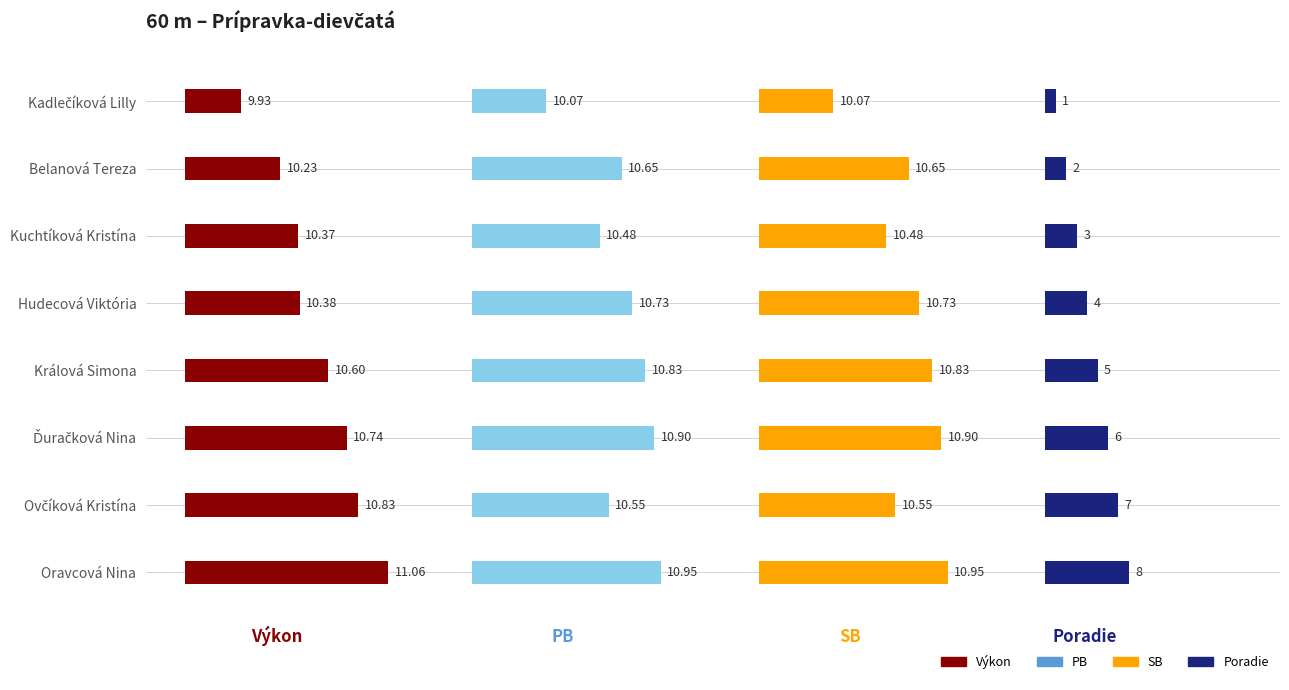

At which category is the sum across all series the highest?

Oravcová Nina